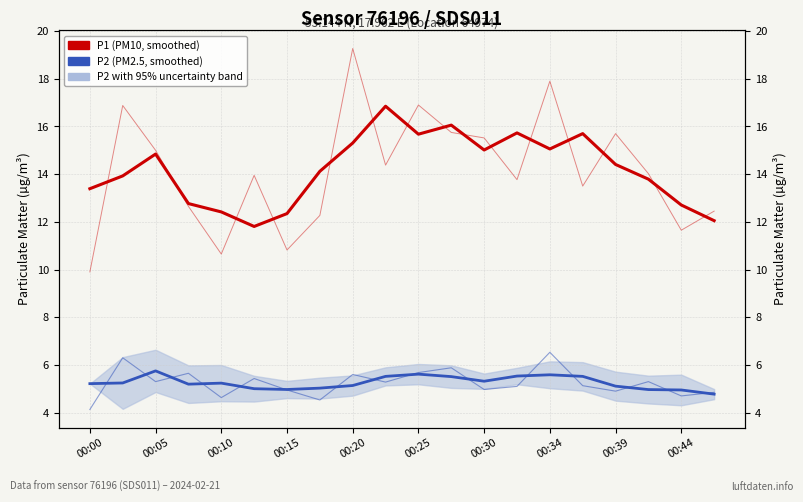

True or false: P1 (smoothed average) and P2 (smoothed average) intersect in this chart.

False